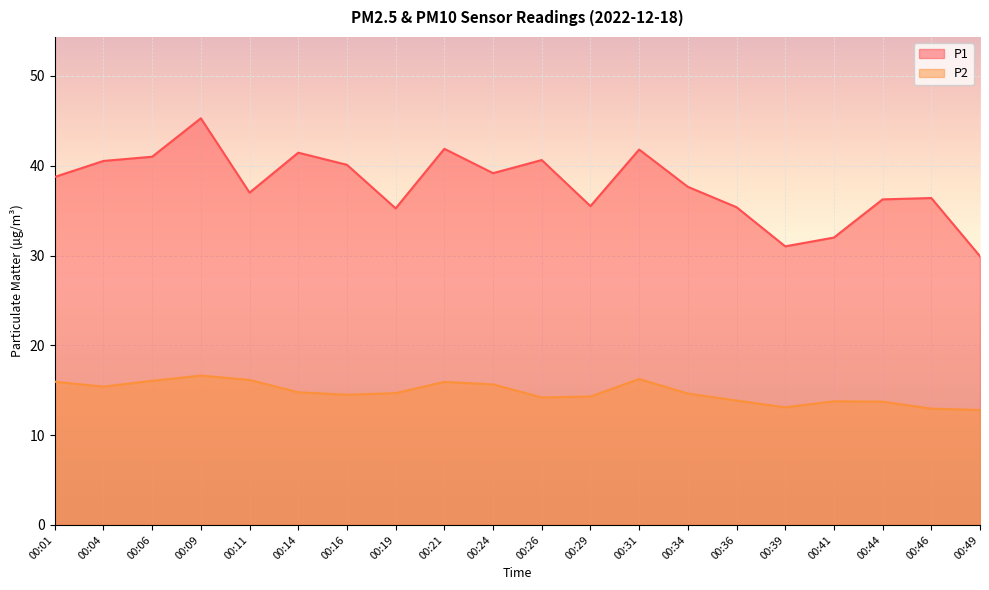

What is the value of the P1 point at the 17th from the left?

32.0